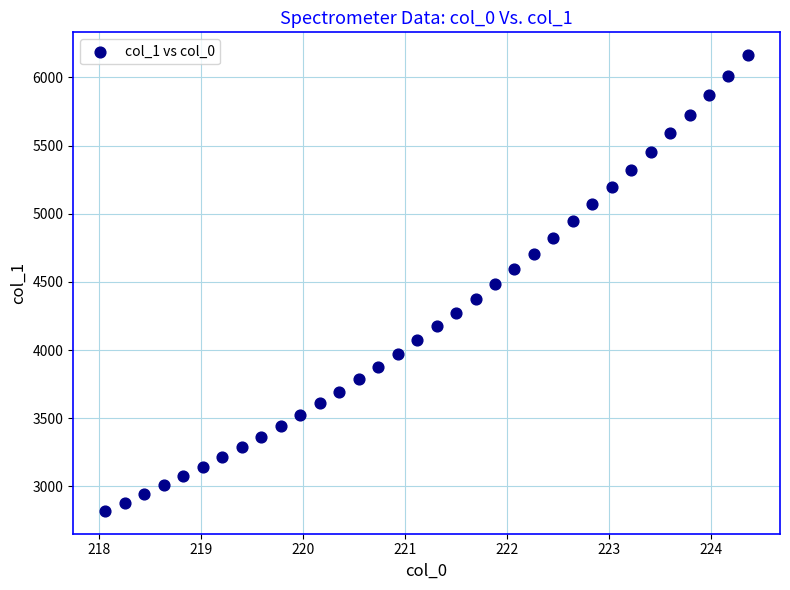

What is the range of X values (max minus min)?

6.3